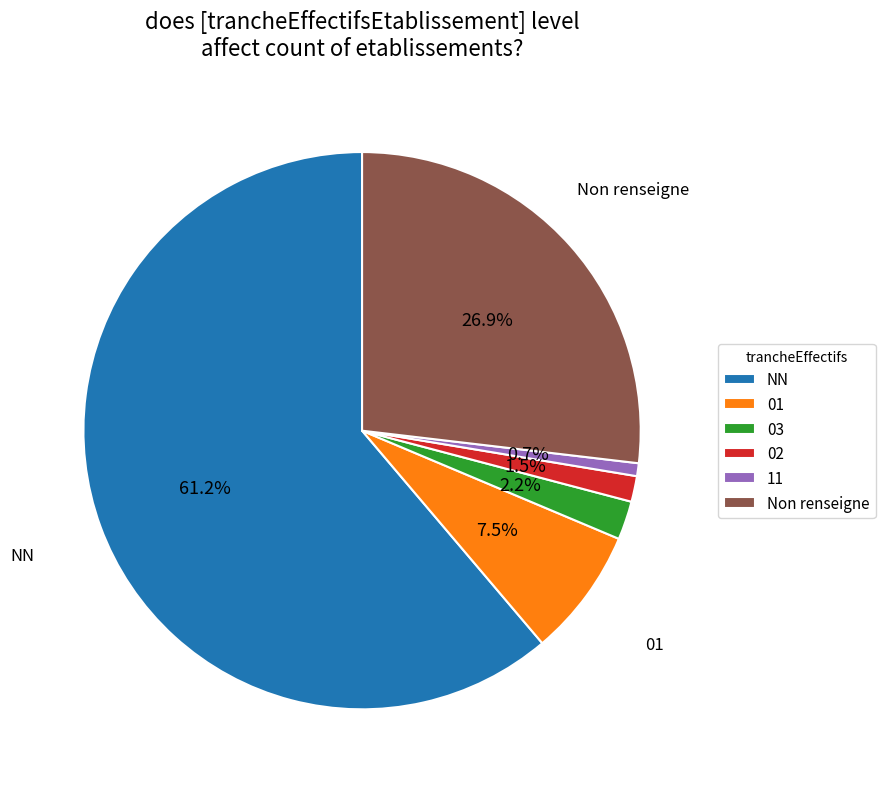

Which has a higher value, 11 or Non renseigne?

Non renseigne